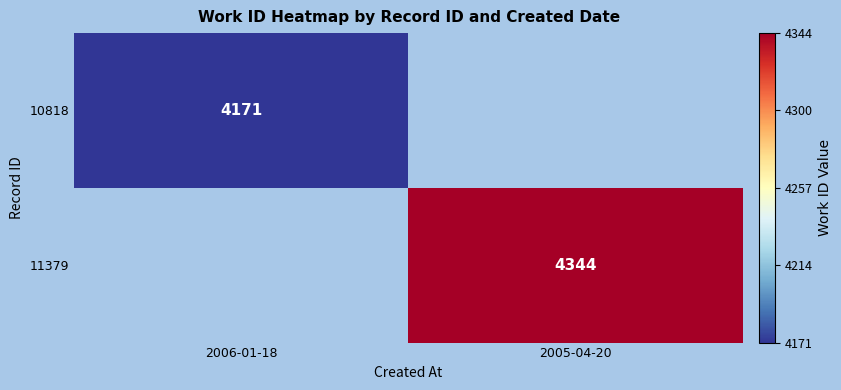

The 11379 series shows 4344 at 2005-04-20. True or false?

True